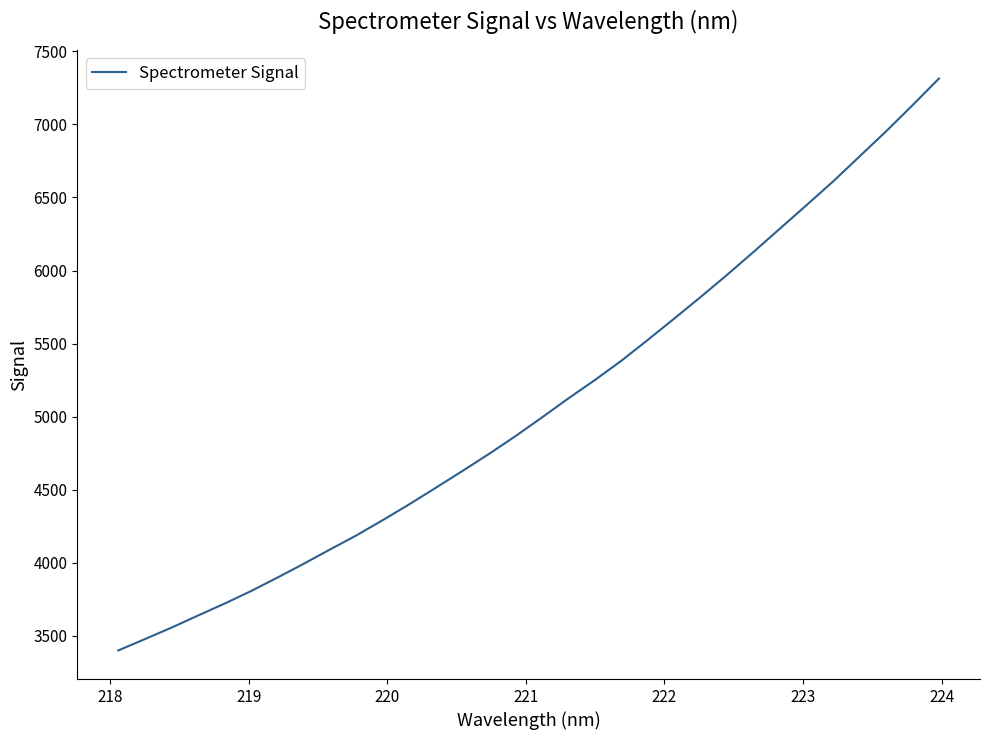

What is the difference between the maximum and minimum values?

3913.6